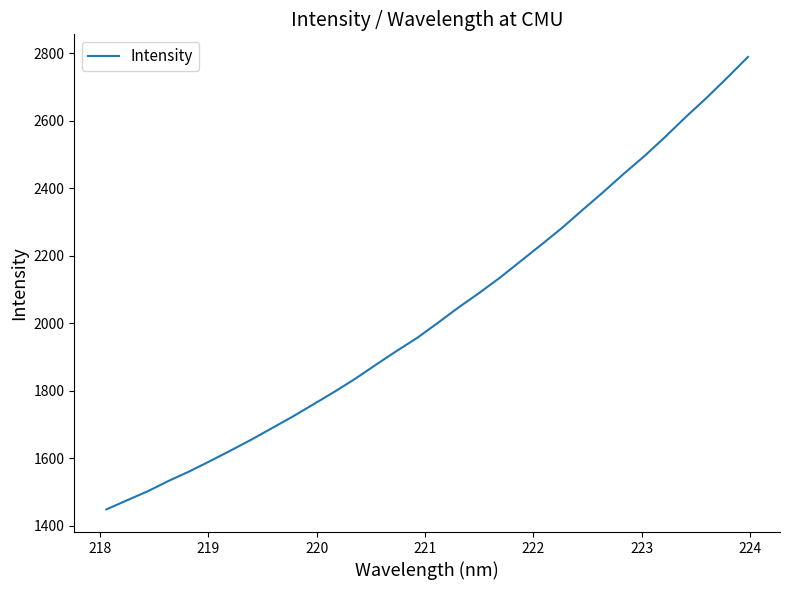

What is the greatest value displayed?

2789.2